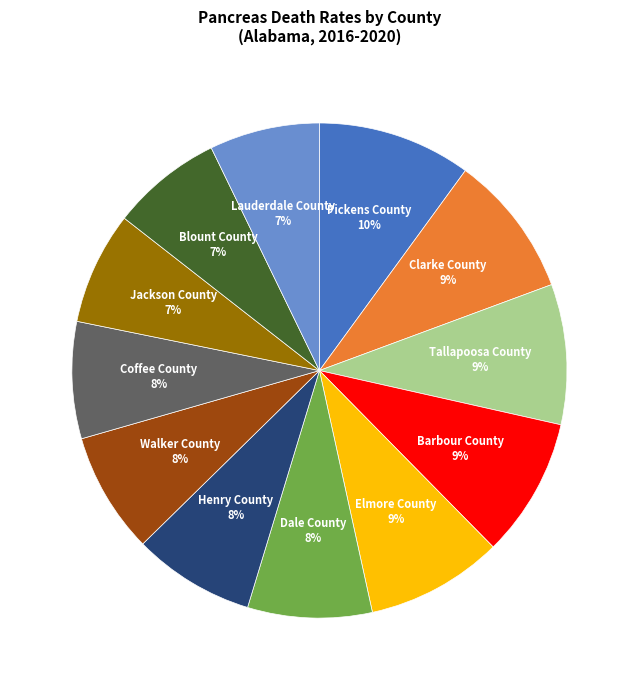

Is there any slice that represents more than half of the pie?

No